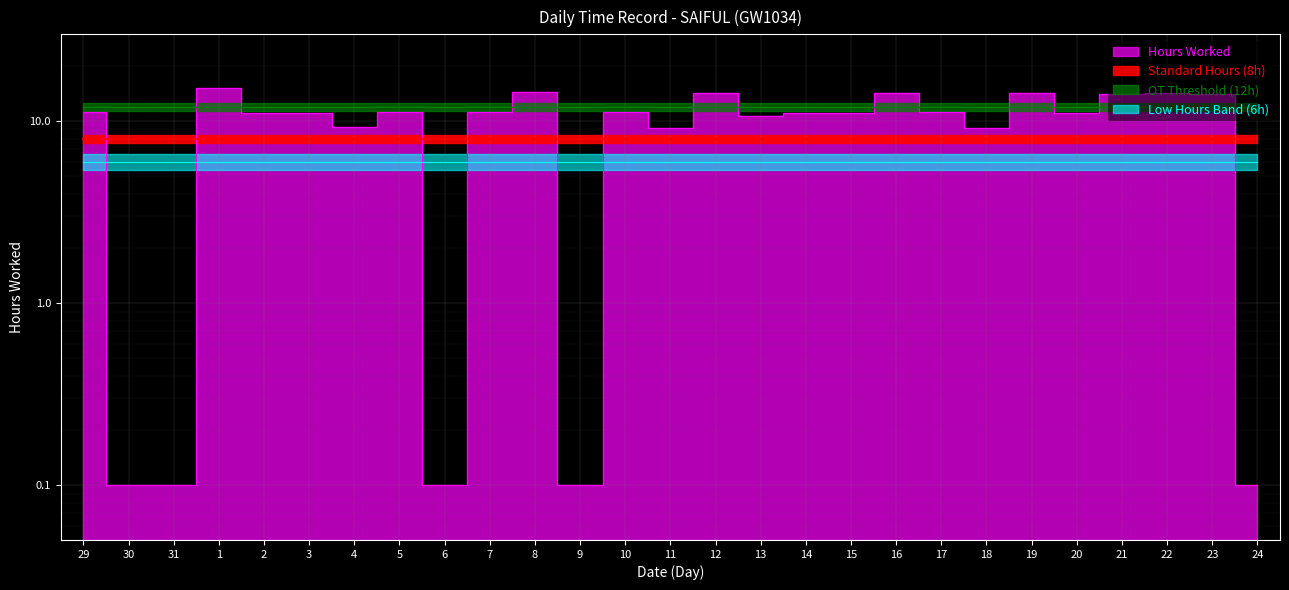

The chart shows a value of 20.0 at 21. True or false?

False